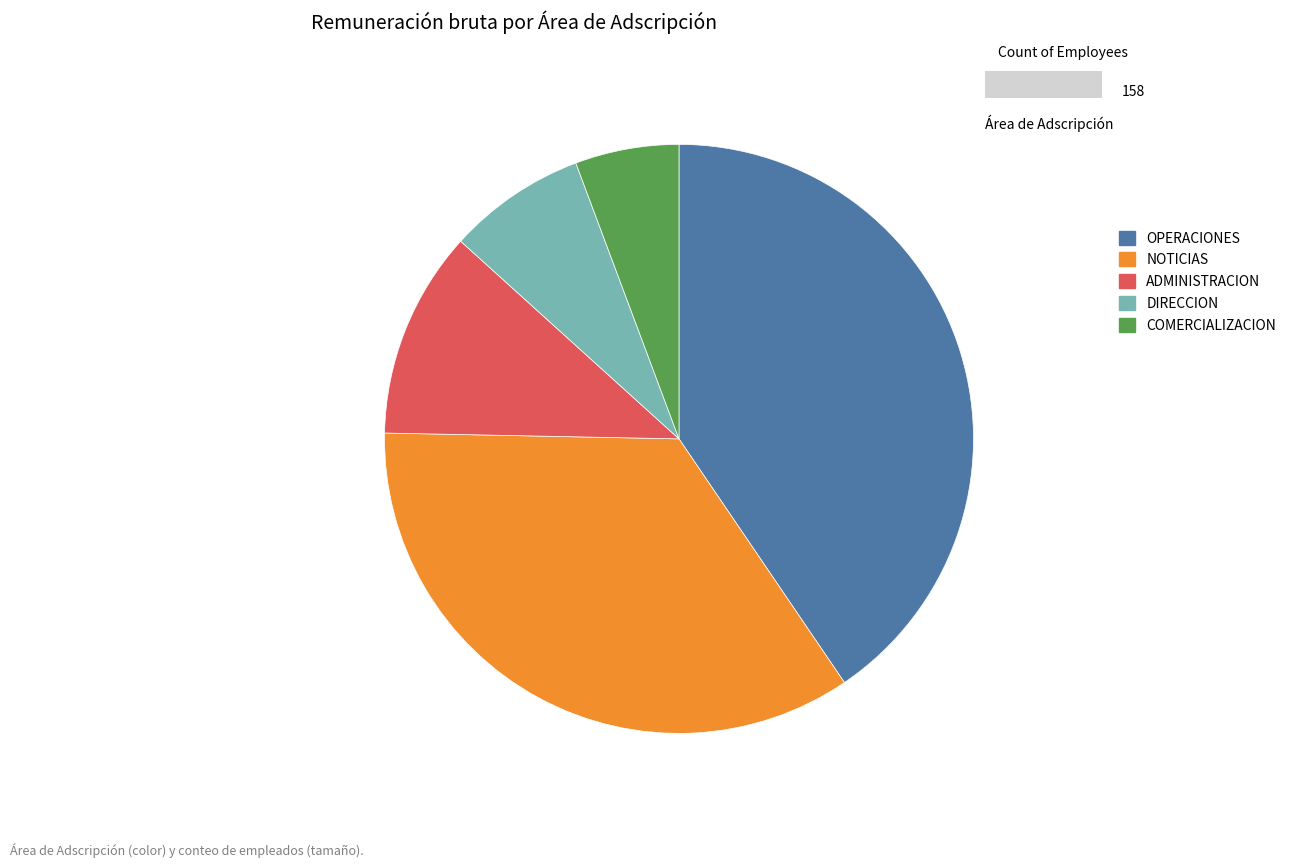

Is there a majority slice in this chart?

No